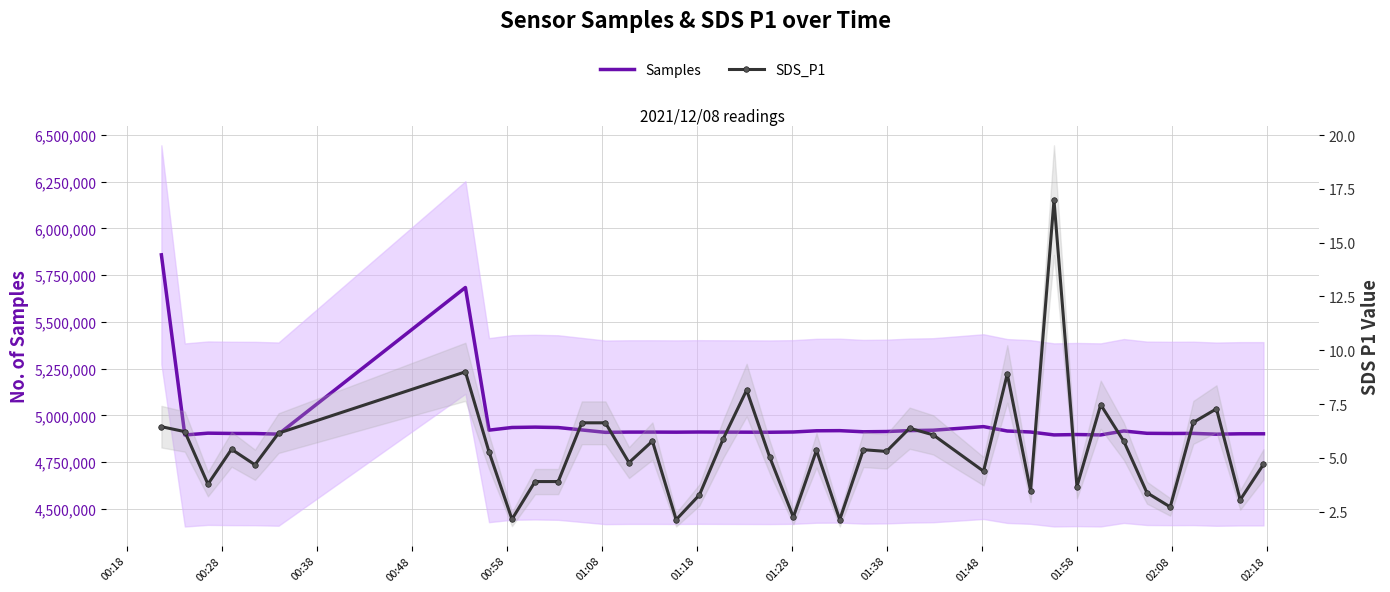

What is the value of the SDS_P1 point at the 11th from the left?

3.9